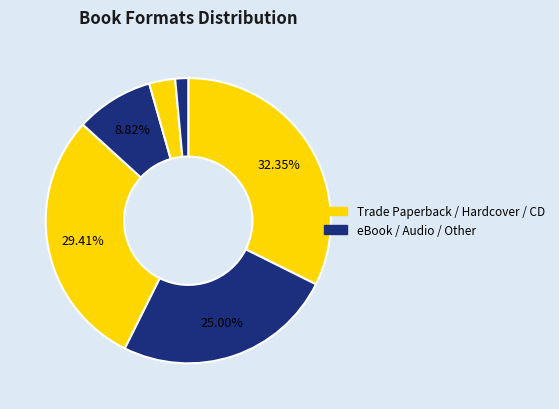

Is there any slice that represents more than half of the pie?

No